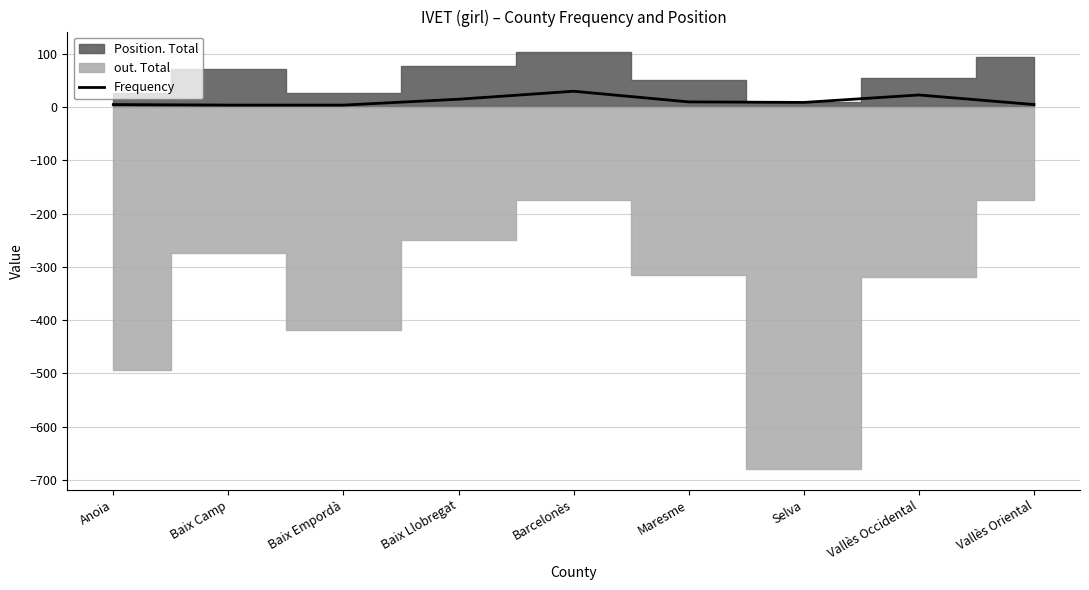

The value at Baix Camp is 4. True or false?

True